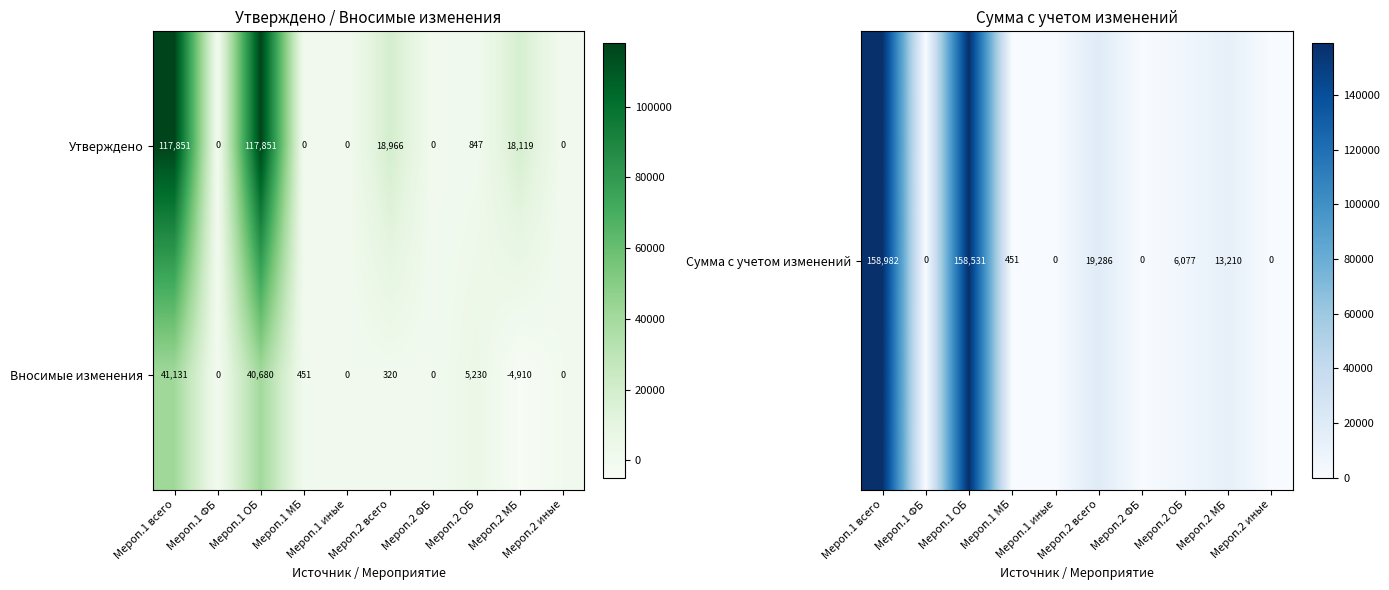

At Мероп.1 всего, list the series in order from largest to smallest.

Утверждено, Вносимые изменения